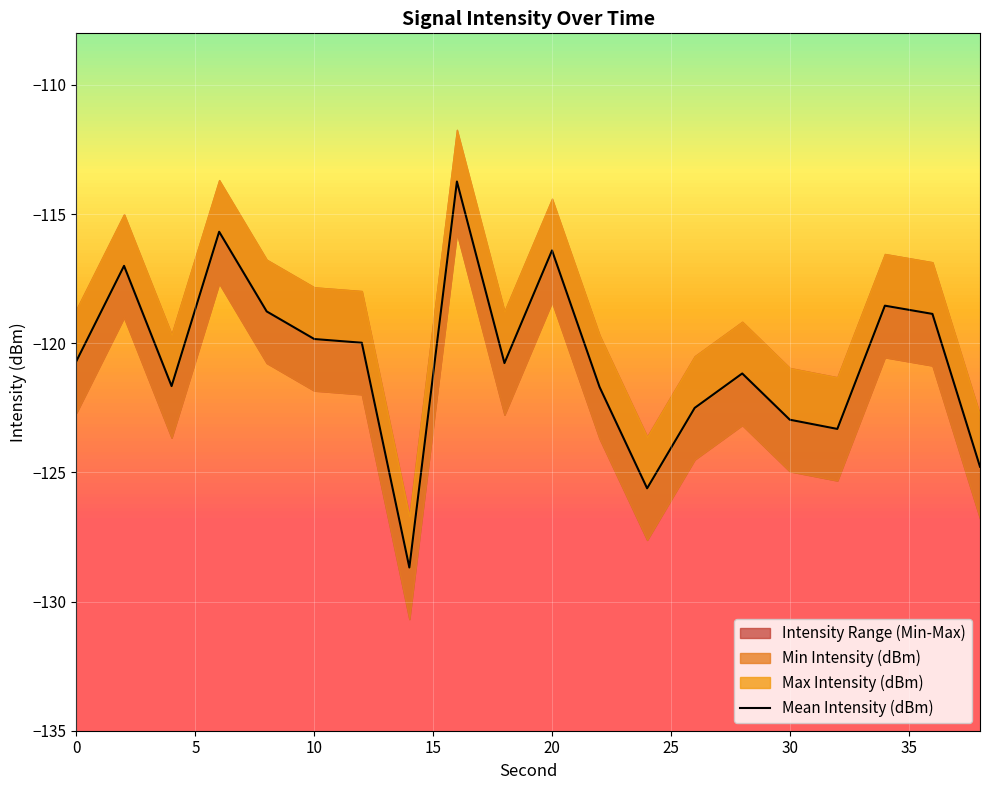

How many points are lower than both their immediate neighbors (excluding endpoints)?

5